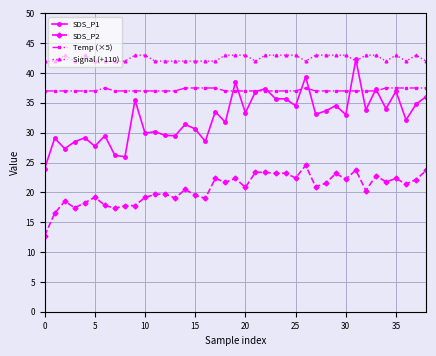

What is the smallest value displayed?

12.7